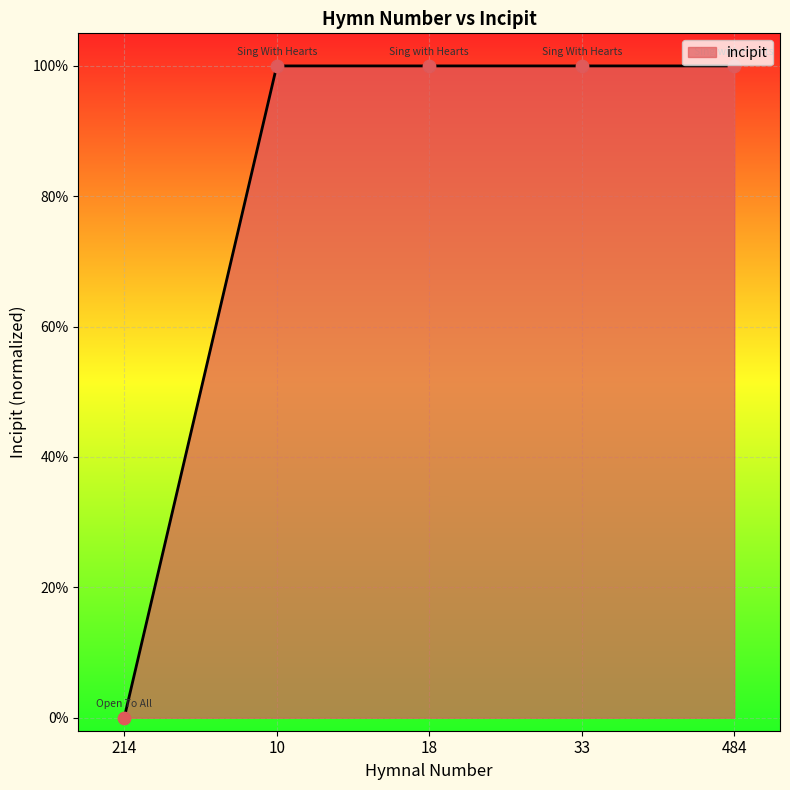

Between 18 and 214, which is larger?

18